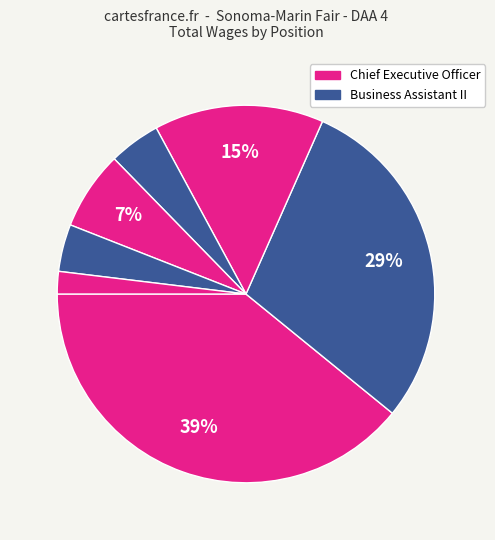

How many slices are in this pie chart?

7